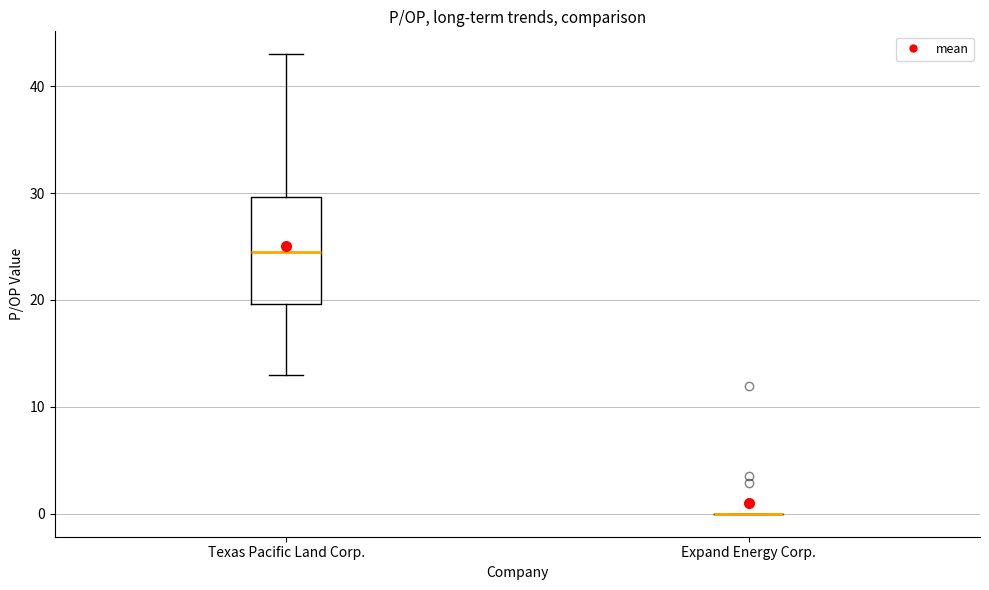

Reading left to right, read every box against the y-axis: the position of its median line, the range the box covers, and the ends of its whiskers. The values are not printed on the chart, so give them approximately, as read against the axis.

Texas Pacific Land Corp.: median 24, box 20 to 30, whiskers 13 to 43
Expand Energy Corp.: box collapsed to a line at 0, whiskers 0 to 0